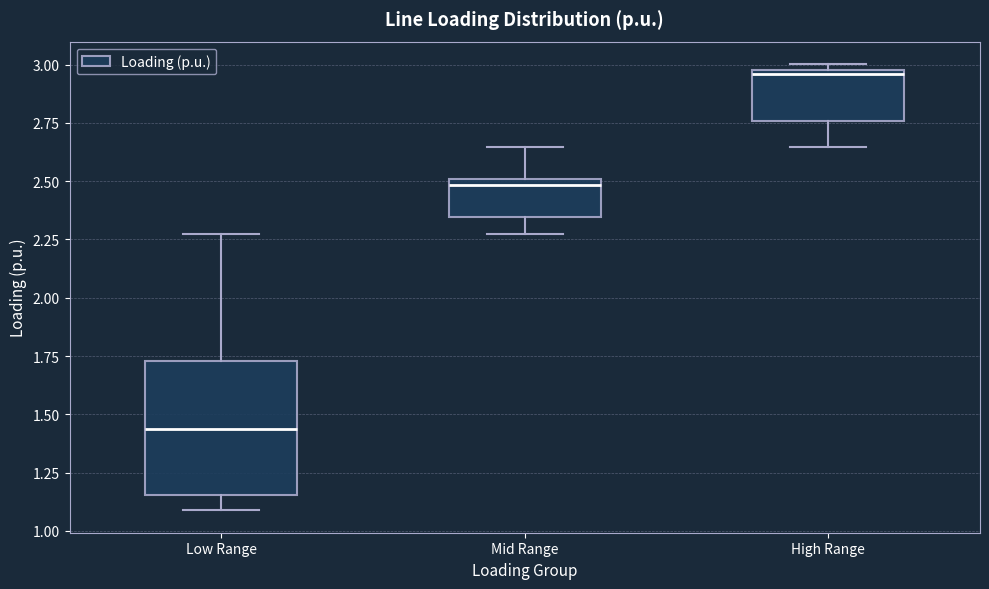

Reading left to right, transcribe this box plot: for each box, give where its median line is, the range the box spans, and where its two whiskers end, as read against the y-axis. The values are not printed on the chart, so give them approximately, as read against the axis.

Low Range: median 1.45, box 1.15 to 1.75, whiskers 1.10 to 2.25
Mid Range: median 2.50 (just below the box's upper edge), box 2.35 to 2.50, whiskers 2.25 to 2.65
High Range: median 2.95, box 2.75 to 3.00, whiskers 2.65 to 3.00 (just above the box's upper edge)